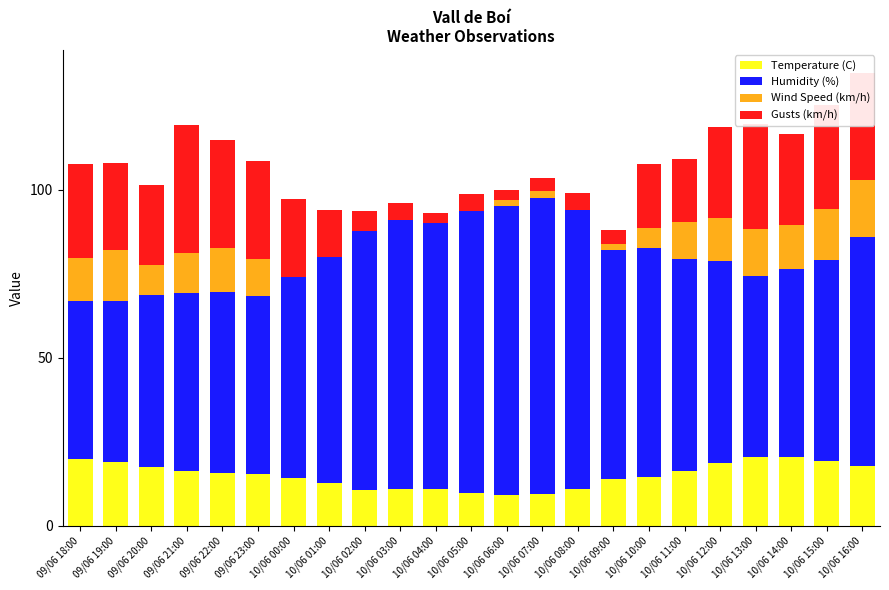

How many data points does each series have?

23